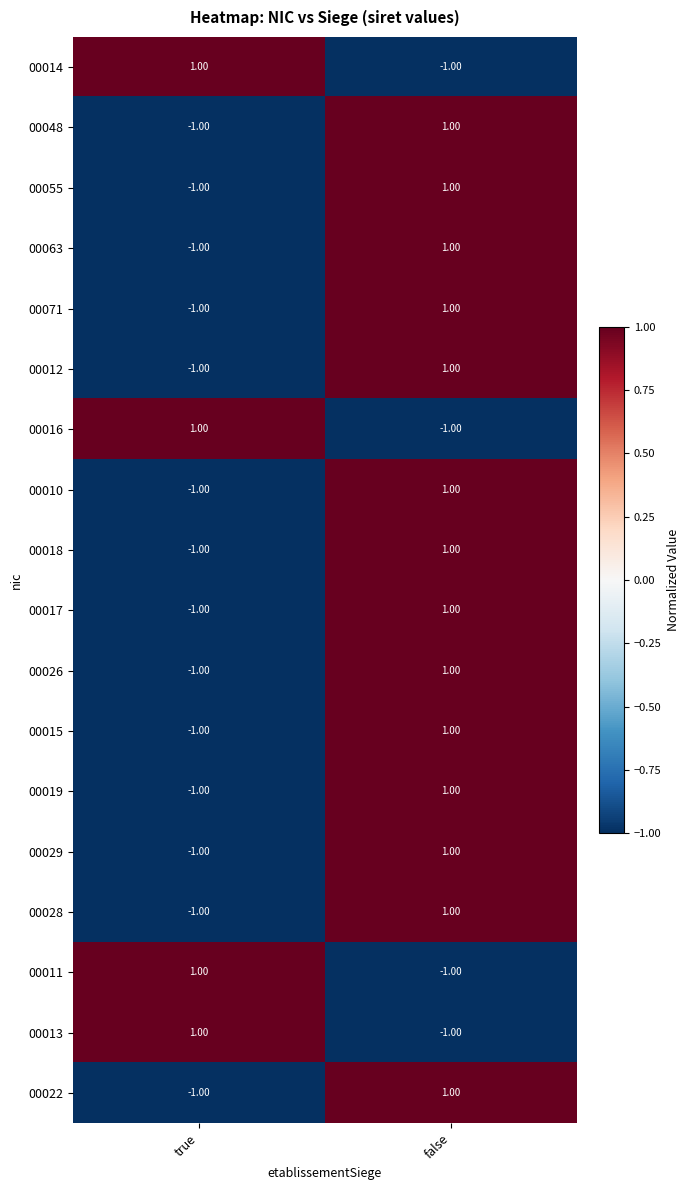

At which label does 00012 reach its peak?

false